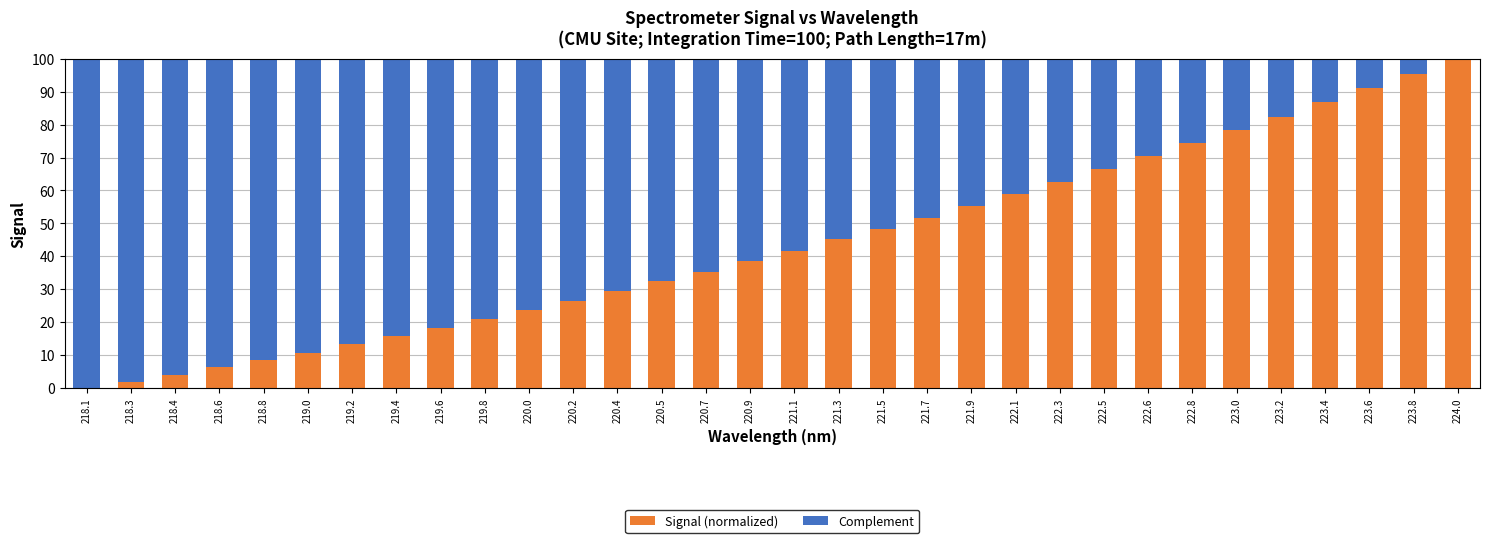

The value of Signal (normalized) at 224.0 is 100.0. True or false?

True